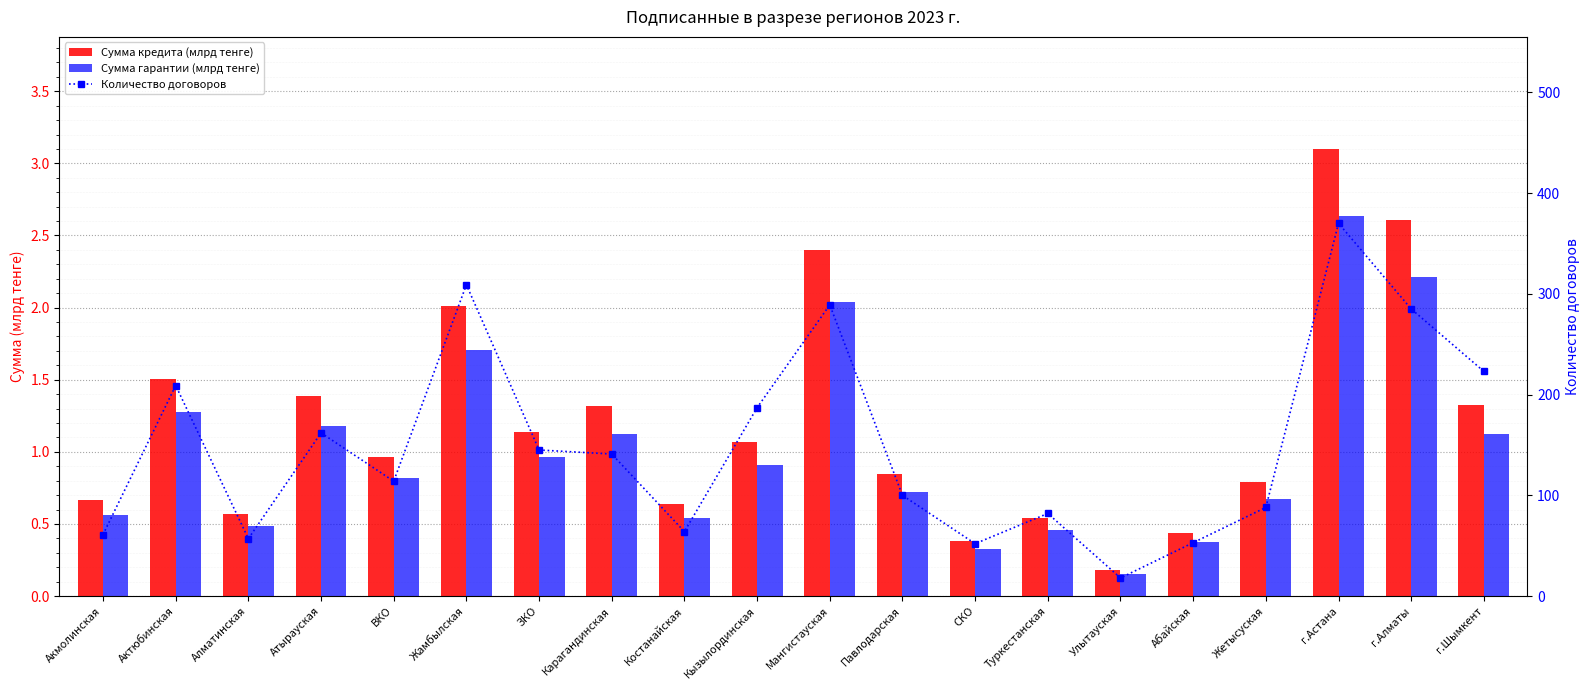

What is the spread (max minus min) of values at Актюбинская?

207.7